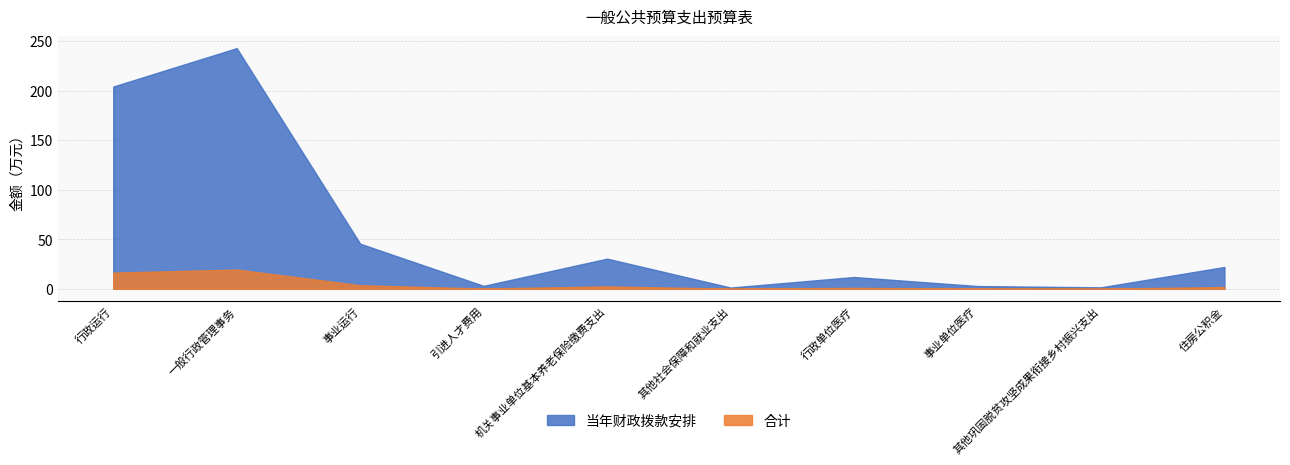

True or false: 当年财政拨款安排 and 合计 cross at least once.

False